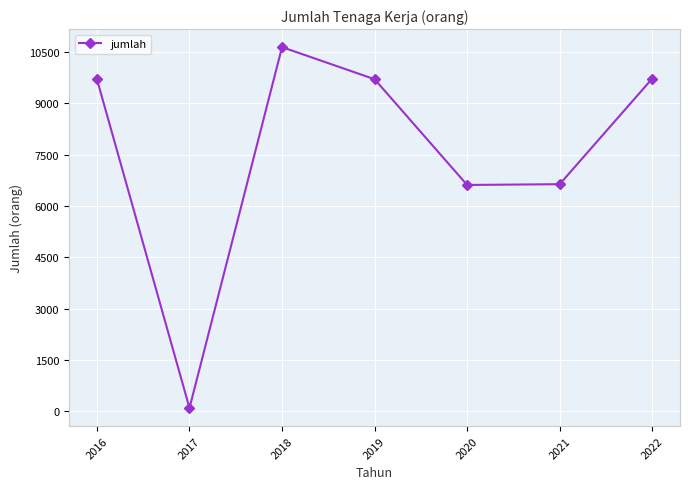

What is the ratio of the value at 2019 to the value at 2022?

1.0